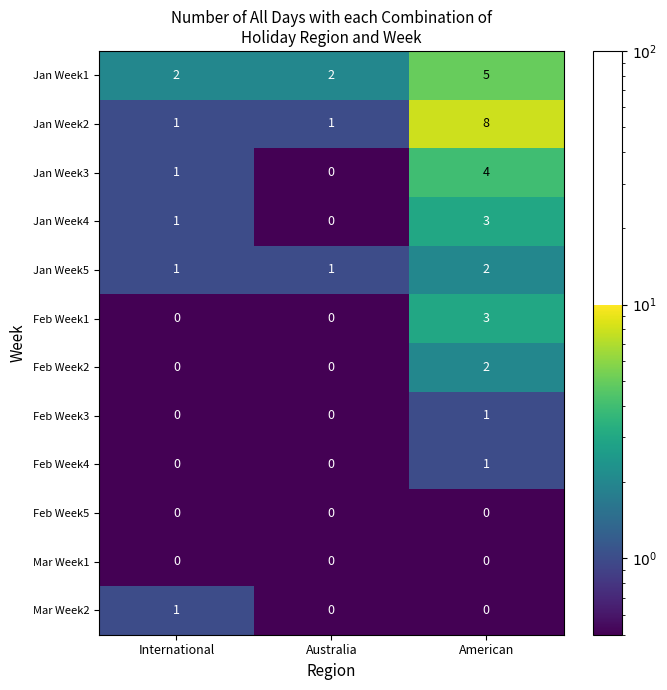

What is the total value across all series at Australia?

4